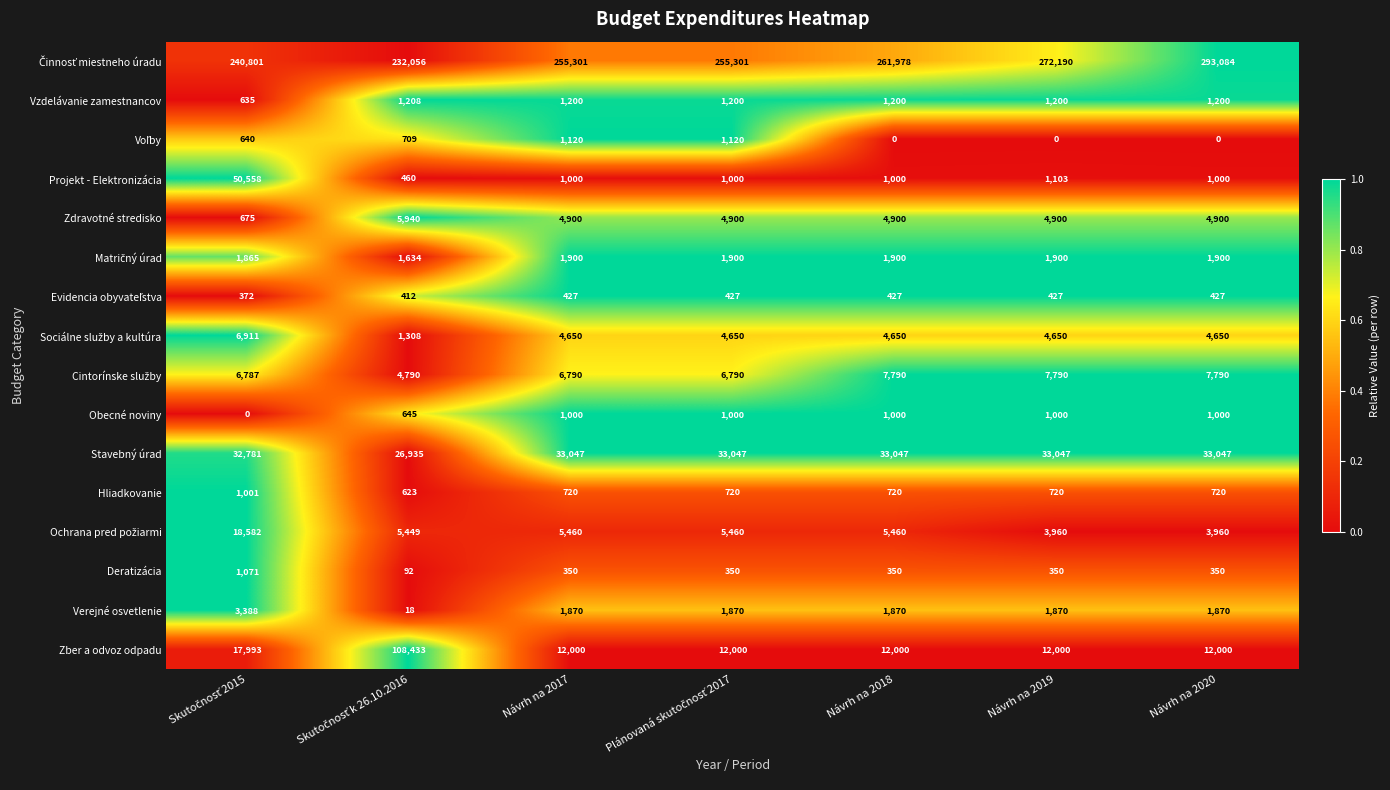

At how many categories does at least one series exceed 0?

7